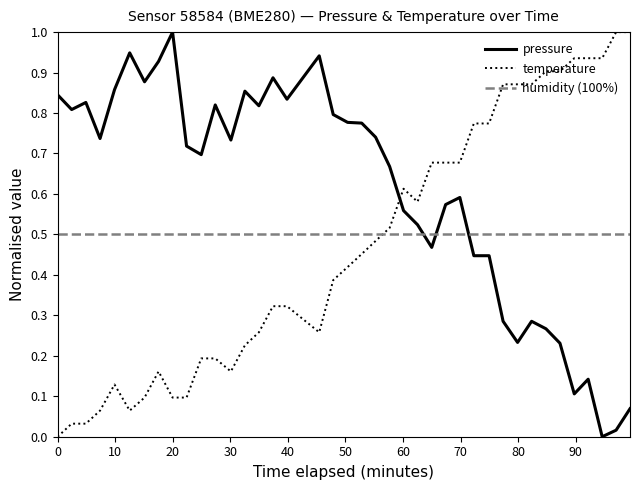

After their last crossing, which series has the higher values: temperature or pressure?

temperature